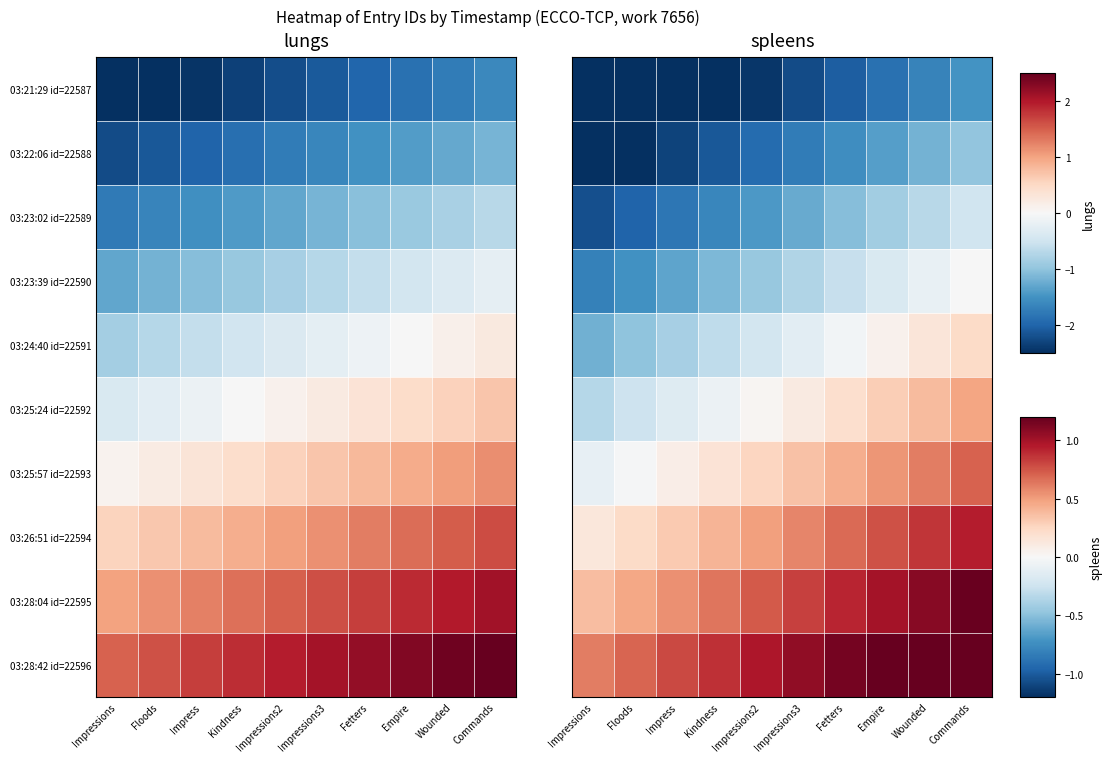

At which label does 03:25:57 id=22593 reach its minimum?

Impressions